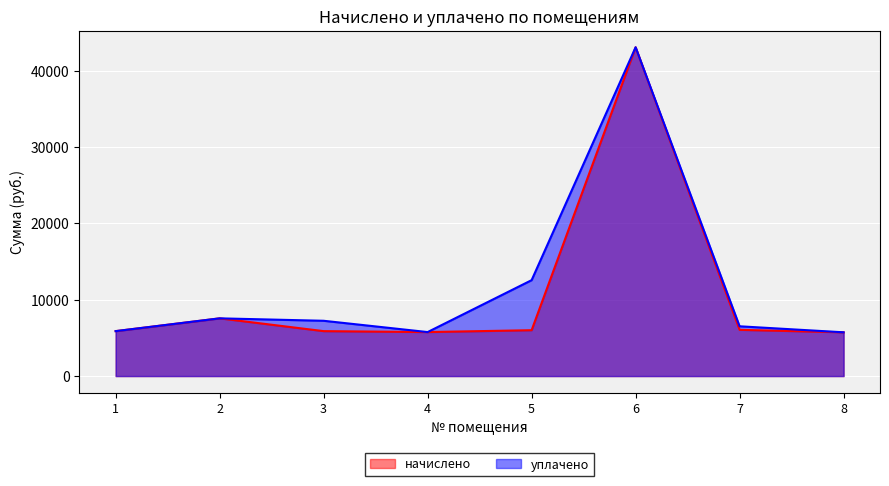

The начислено series shows 5882.9 at 3. True or false?

True